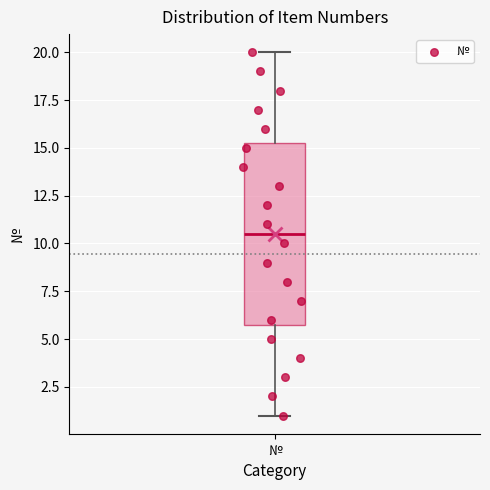

Transcribe this box plot: give where the median line is, the range the box spans, and where the two whiskers end, as read against the y-axis. The values are not printed on the chart, so give them approximately, as read against the axis.

median 10.5, box 6.0 to 15.5, whiskers 1.0 to 20.0